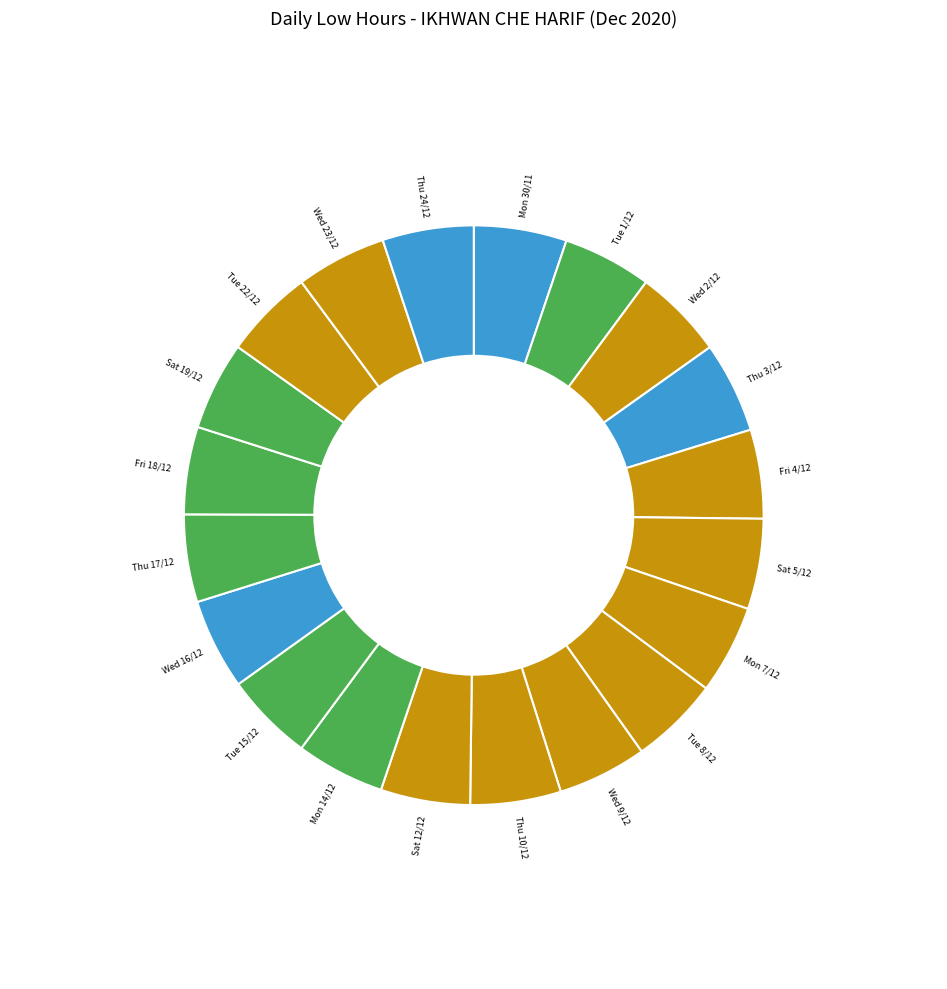

What is the ratio of the value at Thu 3/12 to the value at Wed 23/12?

1.0